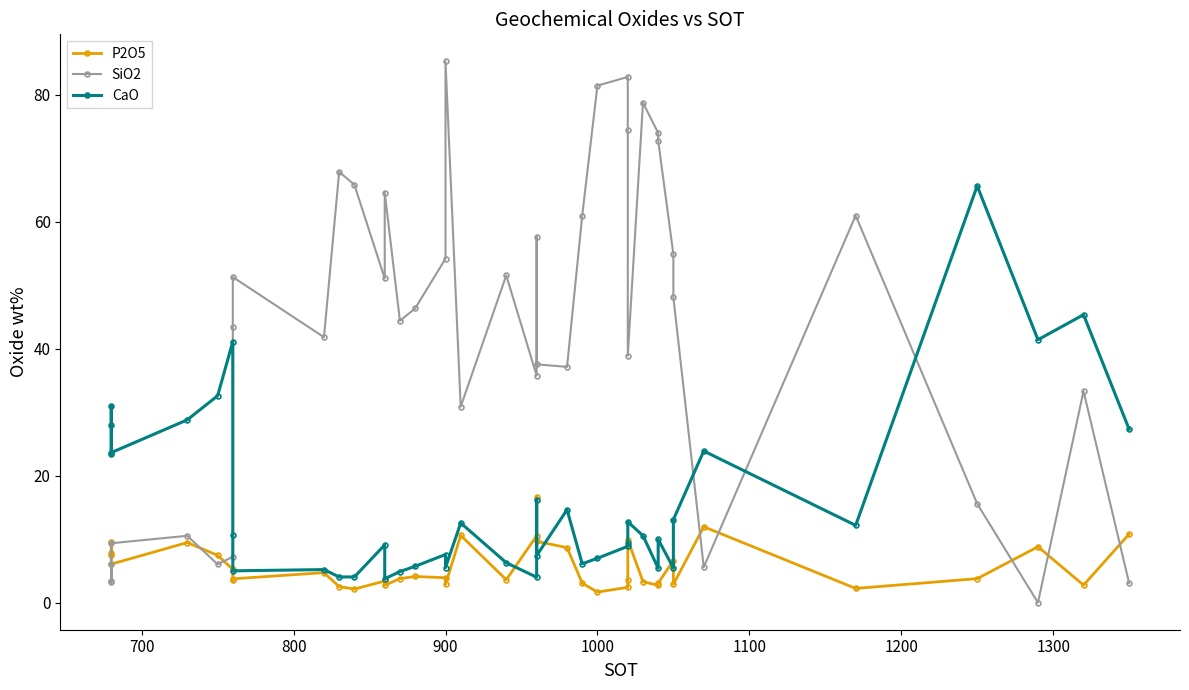

What is the average value of the P2O5 series?

5.7